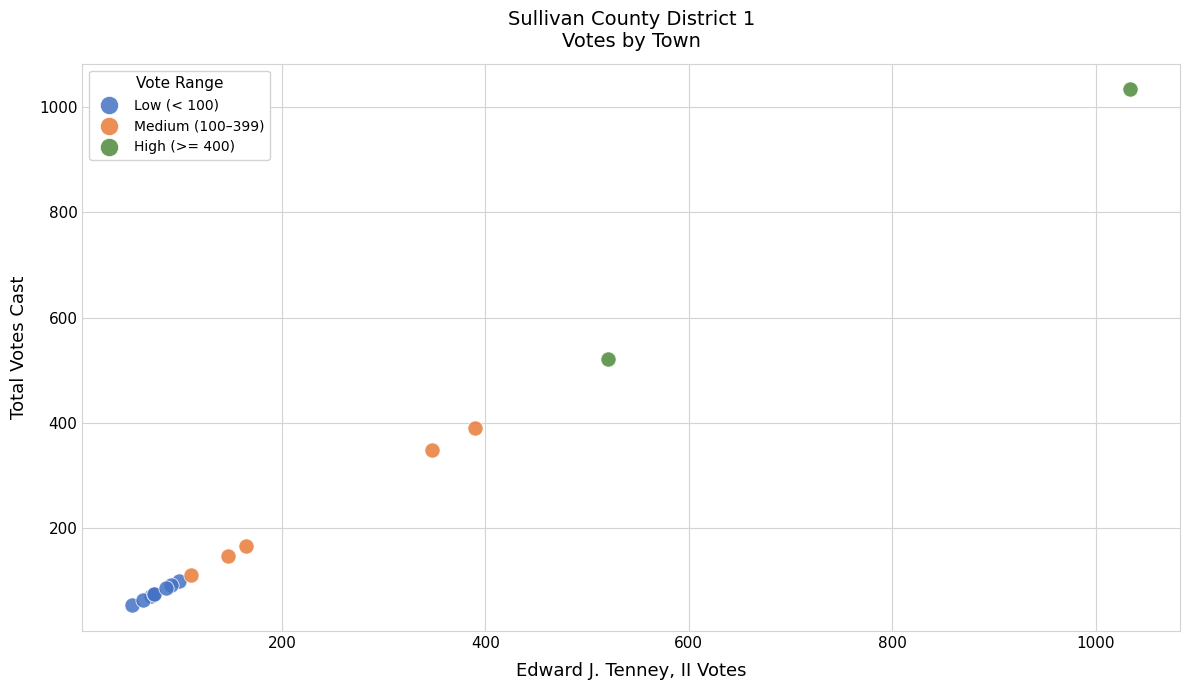

Which series contains the lowest Y value?

Low (< 100)